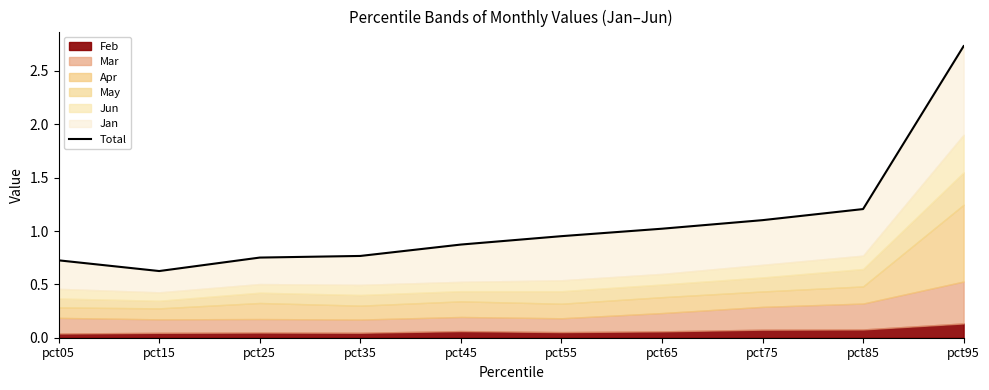

What is the value of the 10th point from the left?

2.7